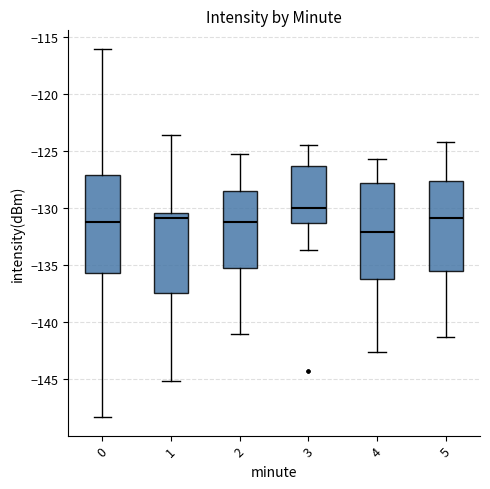

Which box has the lowest median line?

4